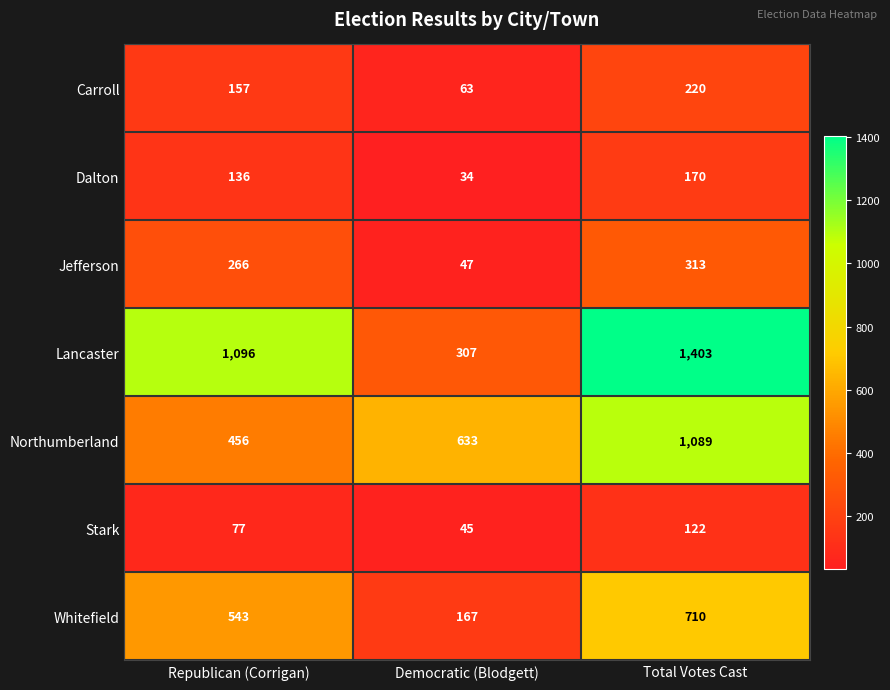

Reading left to right, what are all the values shown in this chart?

Carroll: Republican (Corrigan)=157	Democratic (Blodgett)=63	Total Votes Cast=220
Dalton: Republican (Corrigan)=136	Democratic (Blodgett)=34	Total Votes Cast=170
Jefferson: Republican (Corrigan)=266	Democratic (Blodgett)=47	Total Votes Cast=313
Lancaster: Republican (Corrigan)=1096	Democratic (Blodgett)=307	Total Votes Cast=1403
Northumberland: Republican (Corrigan)=456	Democratic (Blodgett)=633	Total Votes Cast=1089
Stark: Republican (Corrigan)=77	Democratic (Blodgett)=45	Total Votes Cast=122
Whitefield: Republican (Corrigan)=543	Democratic (Blodgett)=167	Total Votes Cast=710